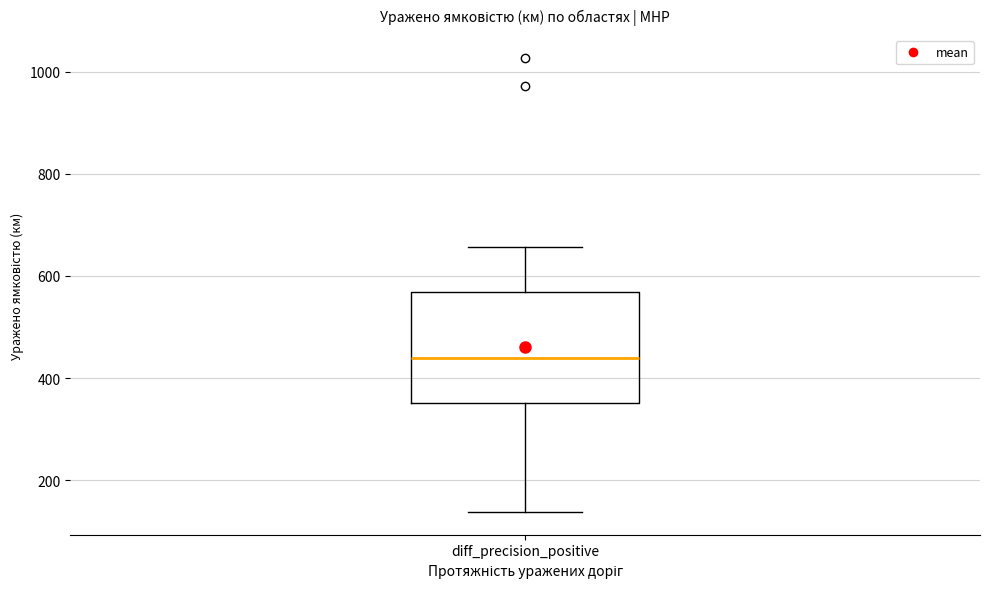

Read this box plot against the y-axis: the position of the median line, the range covered by the box, and the ends of both whiskers. The values are not printed on the chart, so give them approximately, as read against the axis.

median 440, box 360 to 560, whiskers 140 to 660